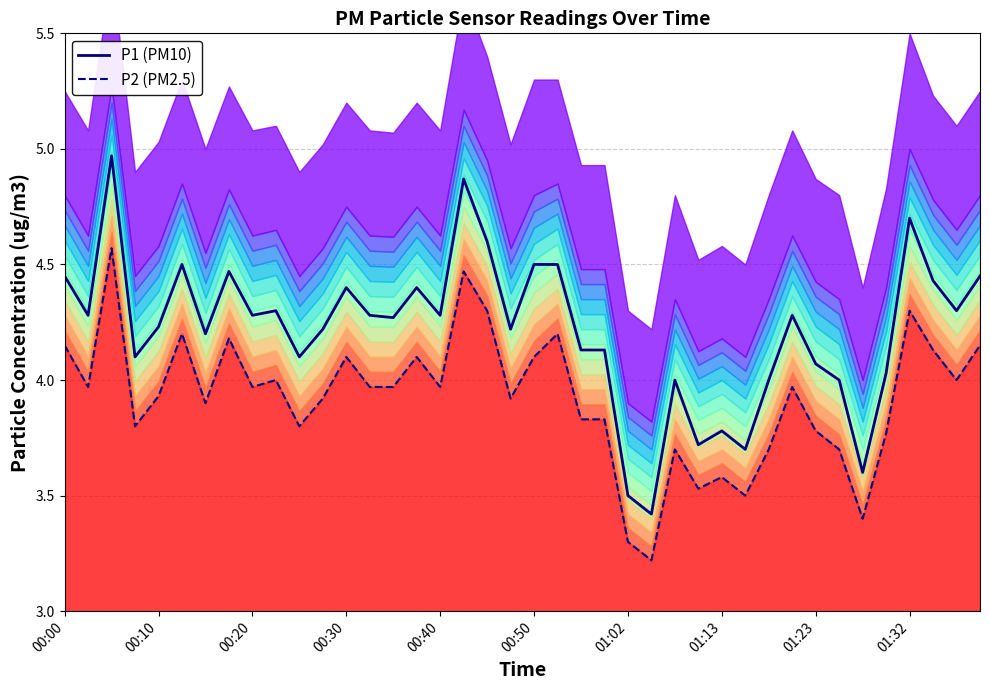

Which series has the largest total across all categories?

P1 (PM10)